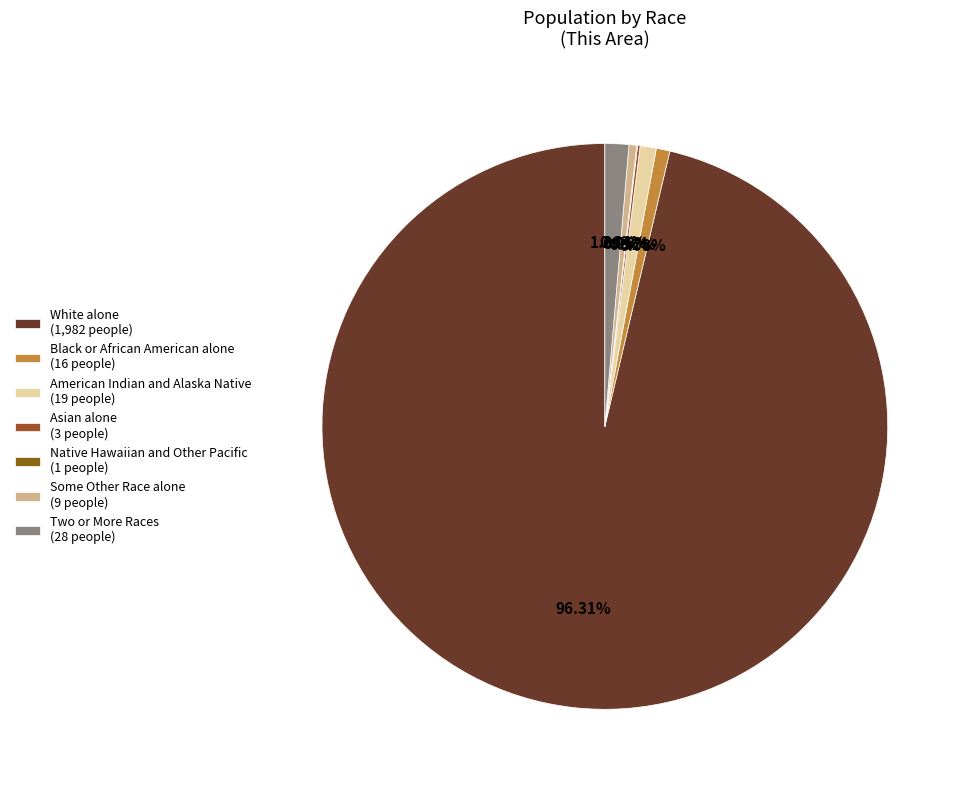

True or false: Native Hawaiian and Other Pacific accounts for 0% of the total.

True